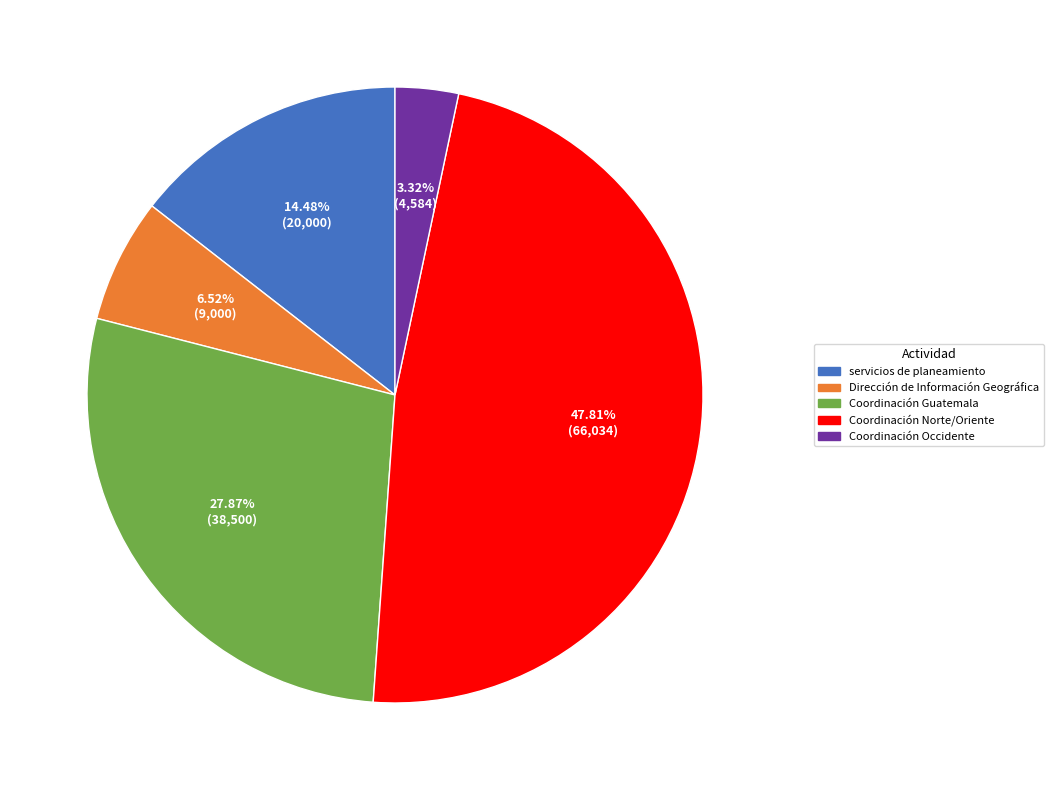

How many segments does this pie chart have?

5